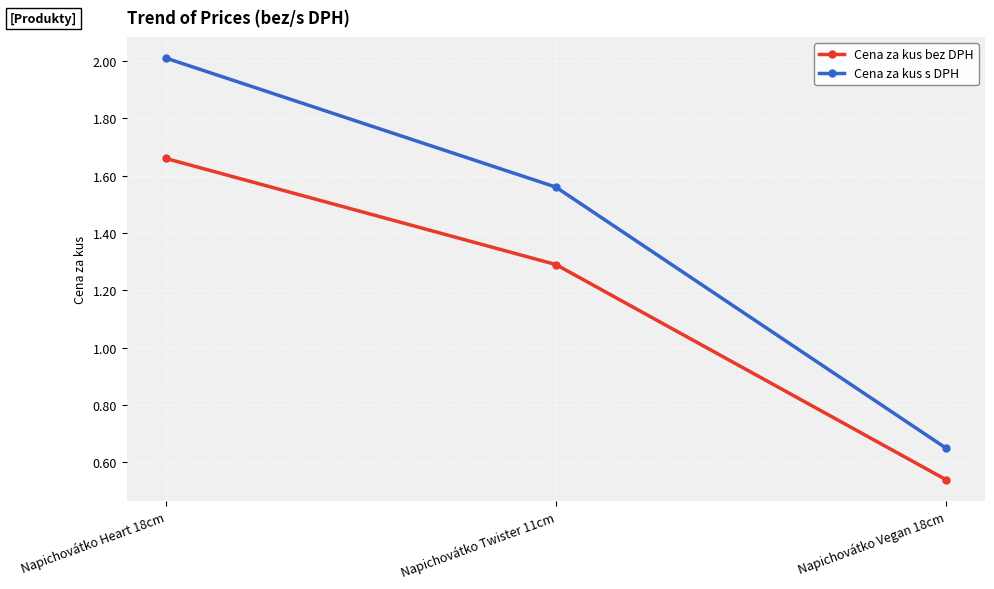

Does the chart display data point markers on the line(s)?

Yes